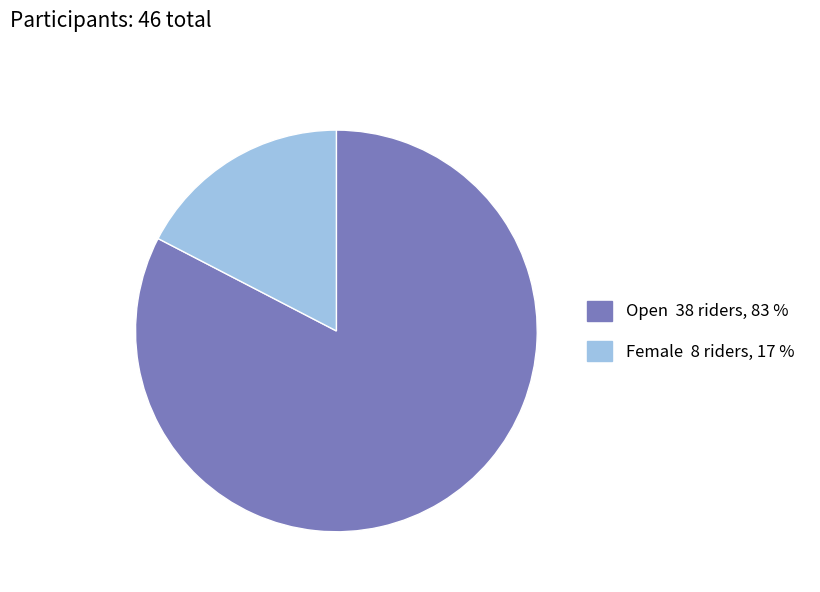

True or false: Female accounts for 9% of the total.

False